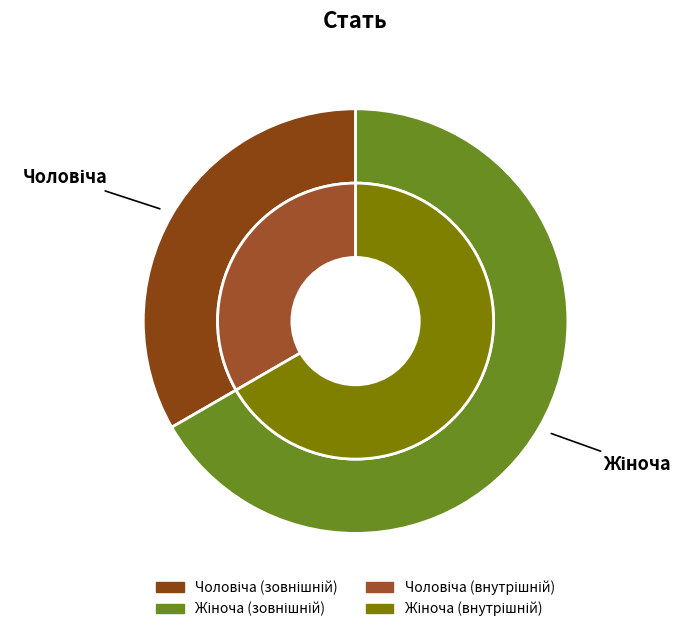

What is the change in value from Чоловіча to Жіноча?

+1